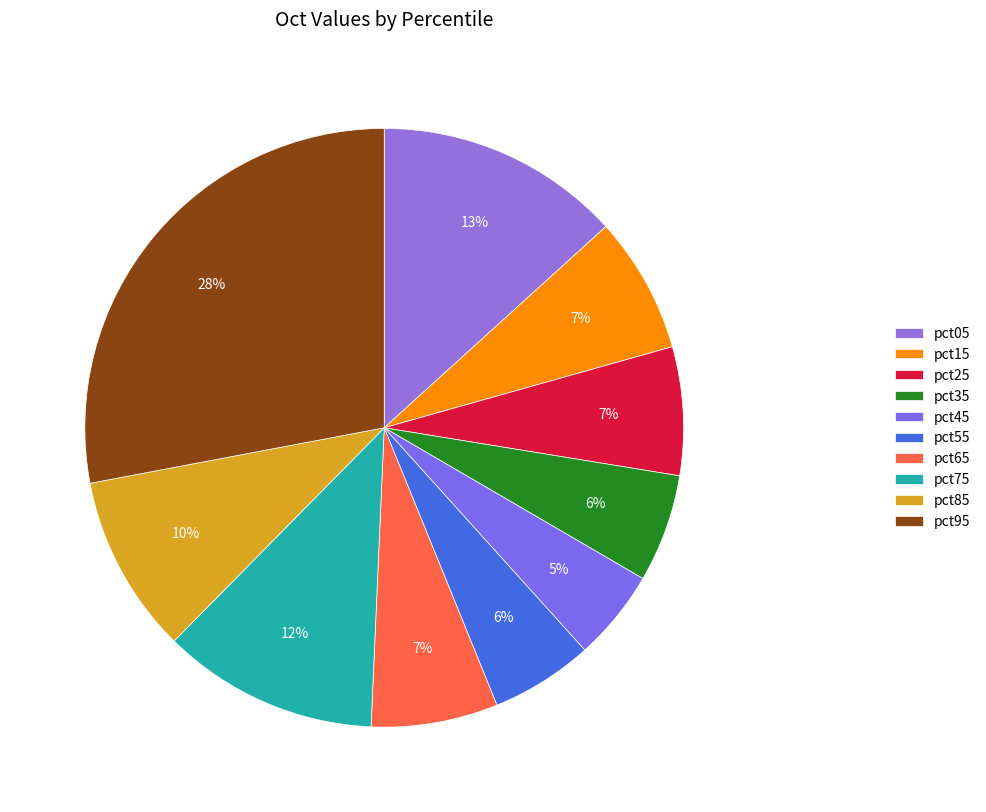

How many slices are in this pie chart?

10